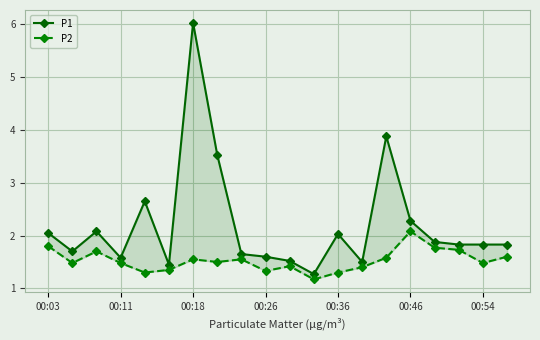

List the series in order of their overall mean, highest first.

P1, P2